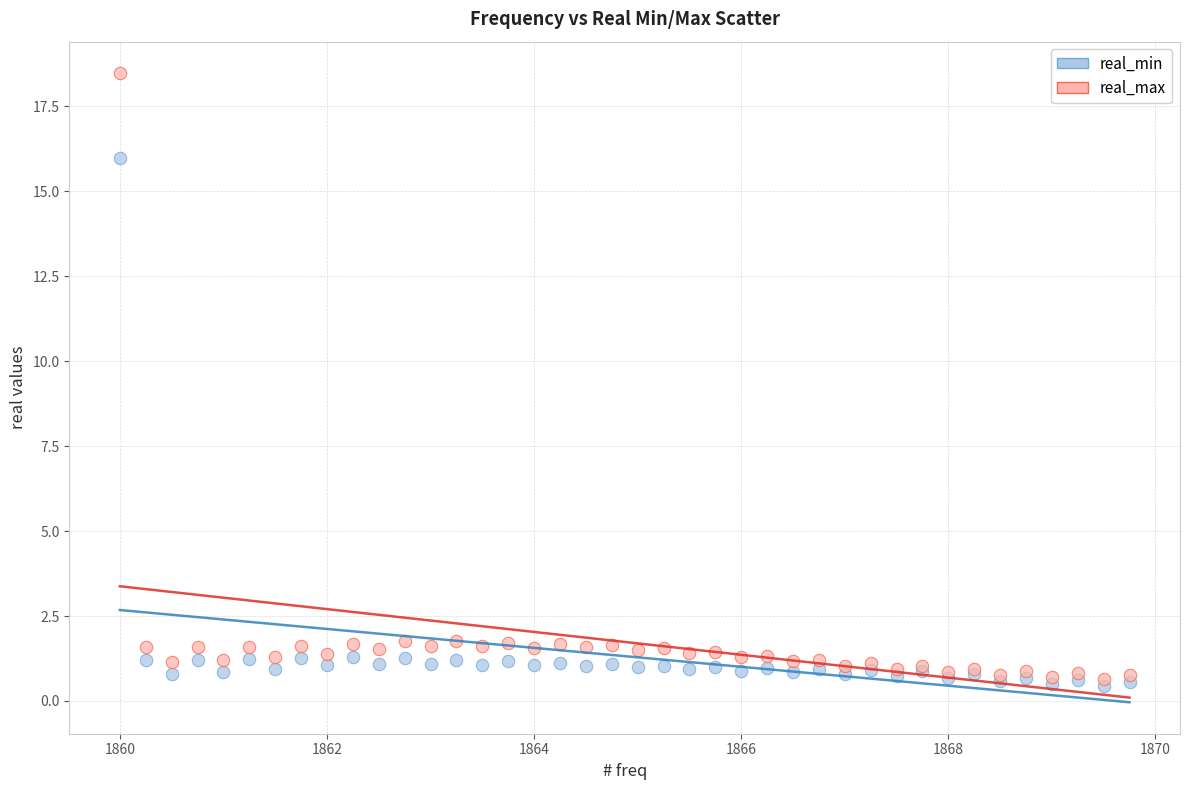

Which series reaches the maximum Y coordinate?

real_max